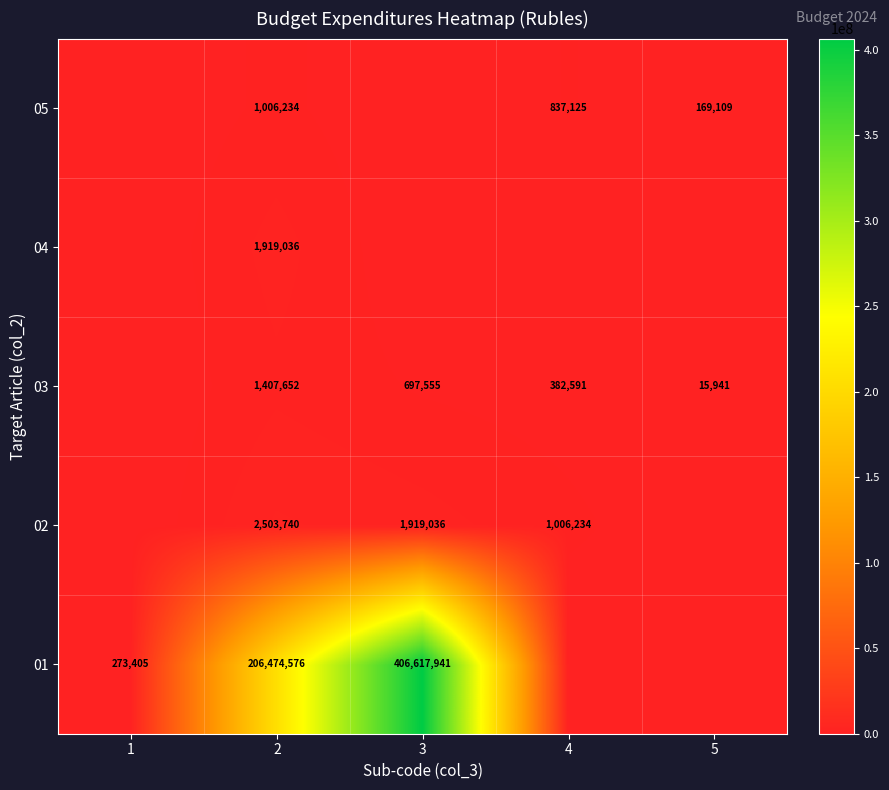

What is the sum of the 01 values at 3 and 1?

406891346